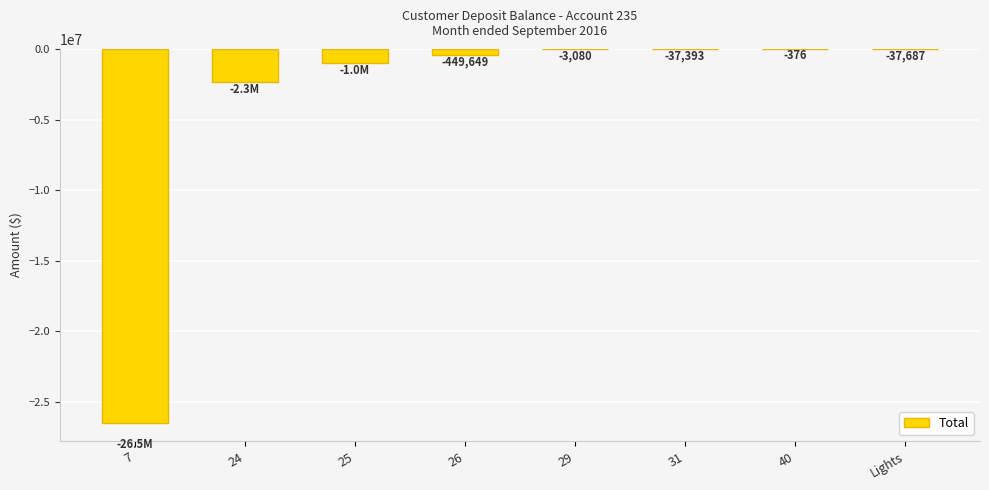

What is the sum of the values at 24 and 25?

-3342160.7